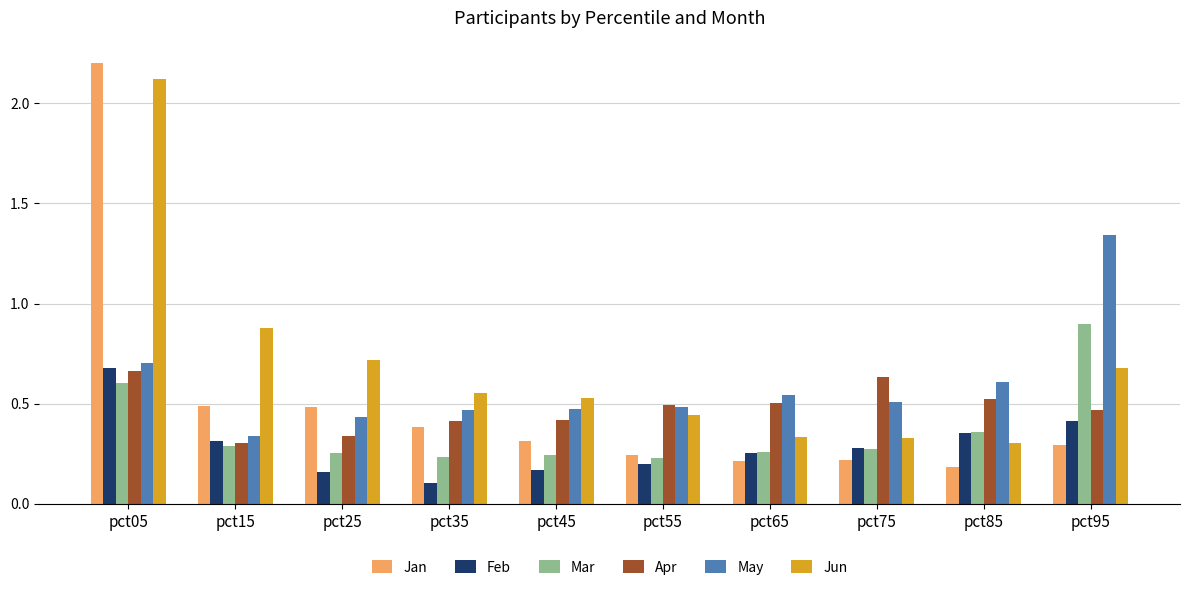

Which series changed the most between pct25 and pct65?

Jun